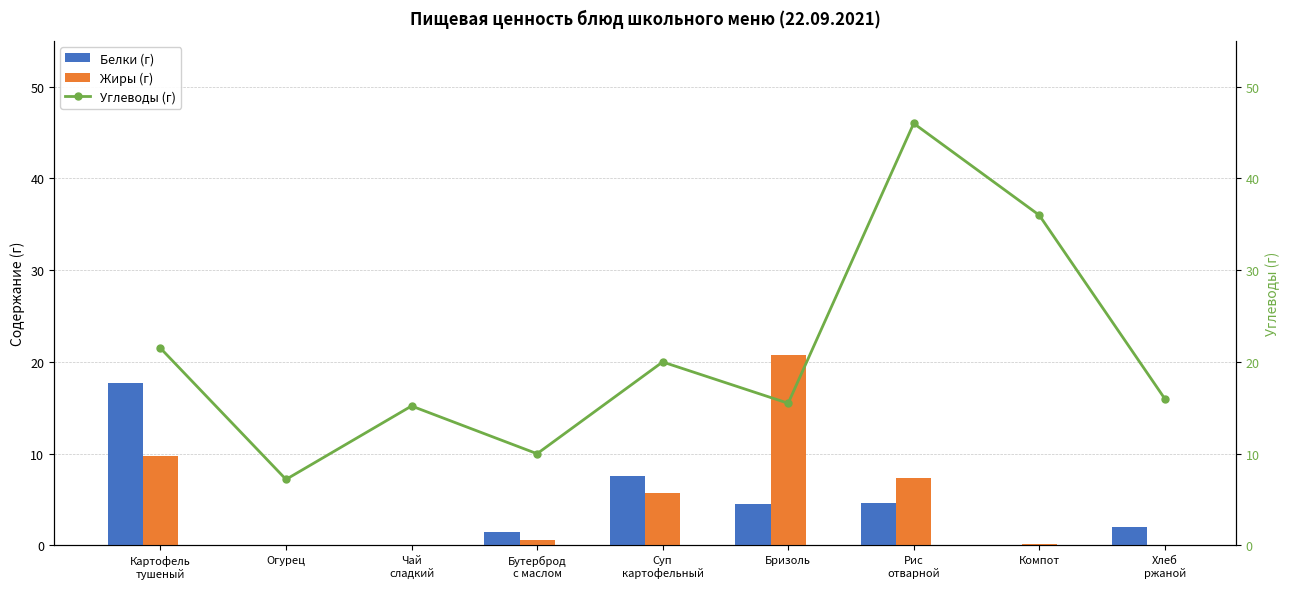

Does the chart contain any negative values?

No